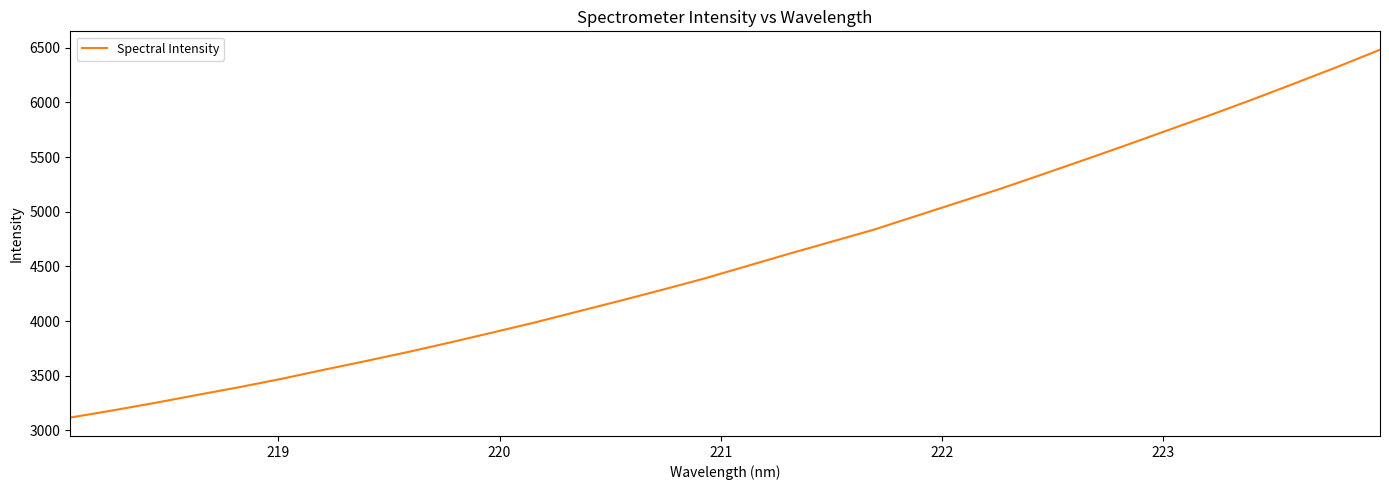

What is the difference between the maximum and minimum values?

3365.3